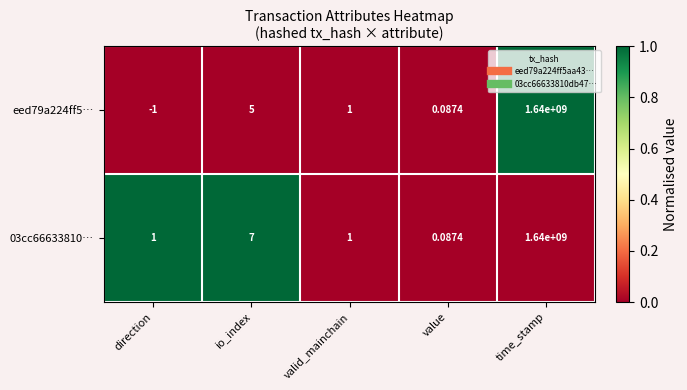

What is the total value across all series at time_stamp?

3280000000.0